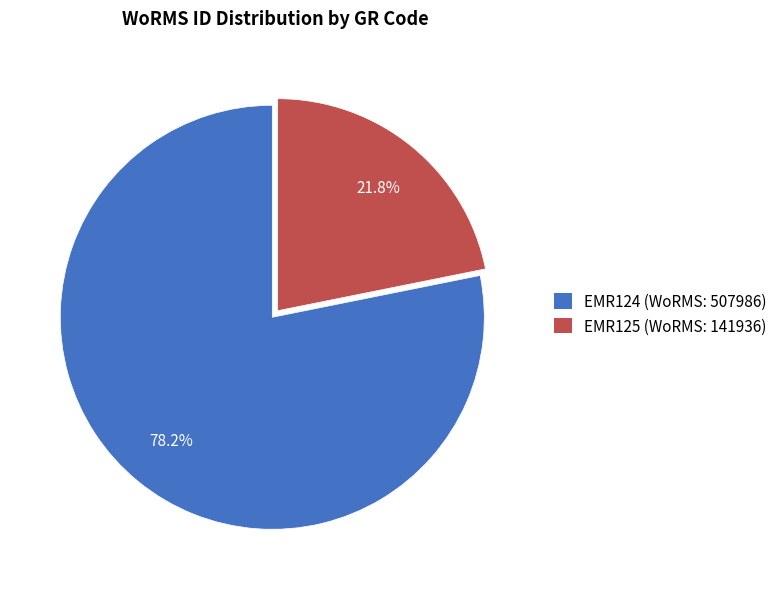

What percentage is the EMR124 slice, to the nearest percent?

78%